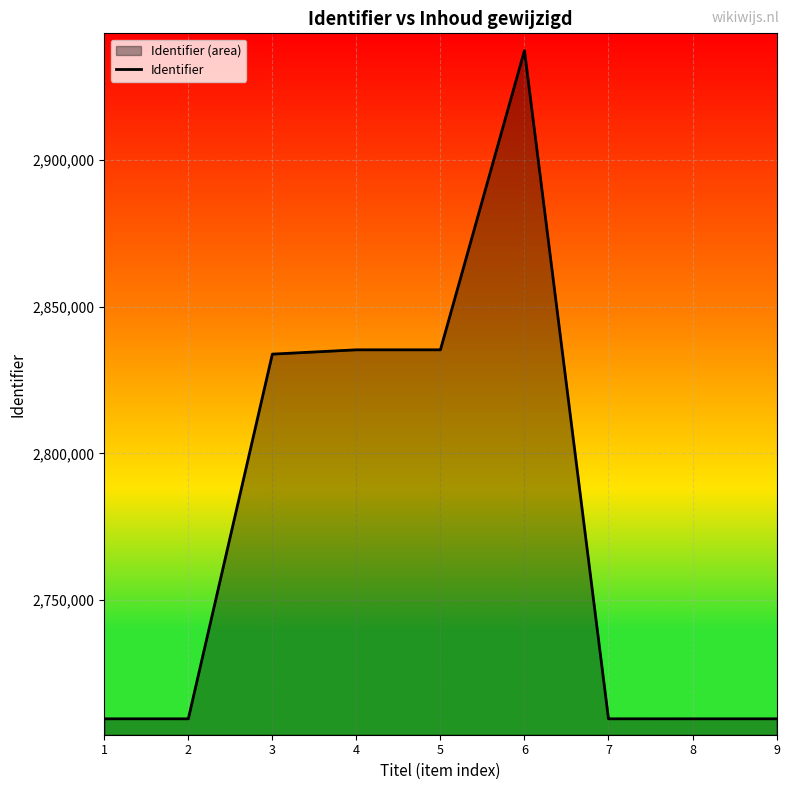

What is the value of the 3rd point from the left?

2833817